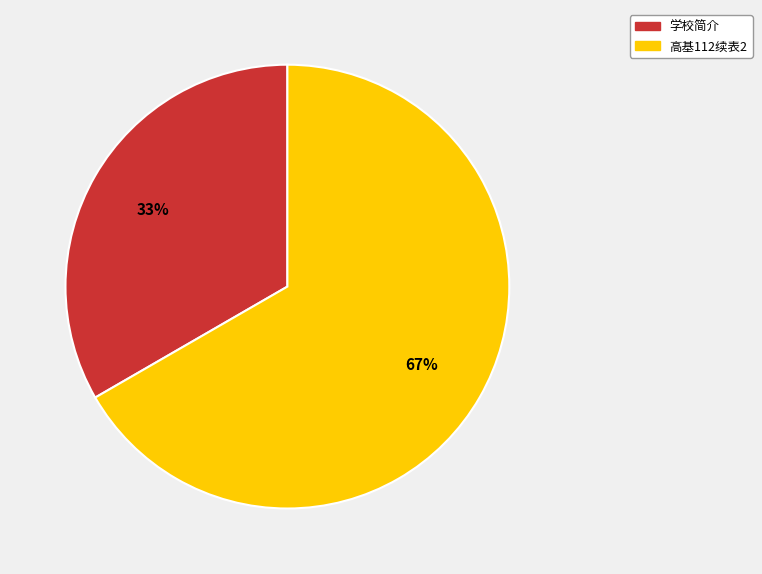

What is the ratio of the value at 高基112续表2 to the value at 学校简介?

2.0